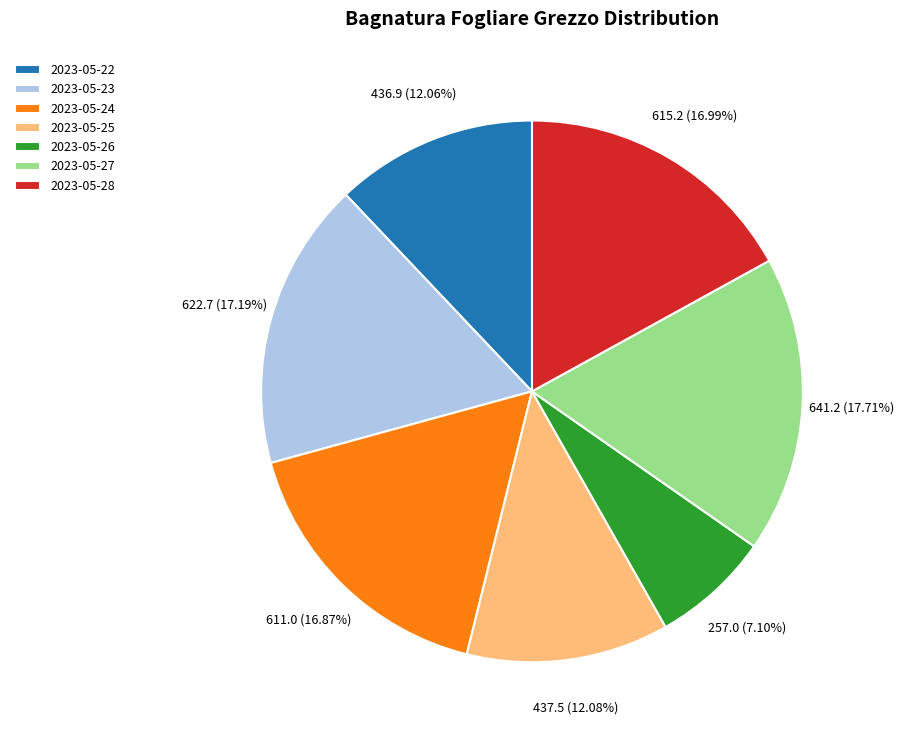

Does any single category account for the majority?

No